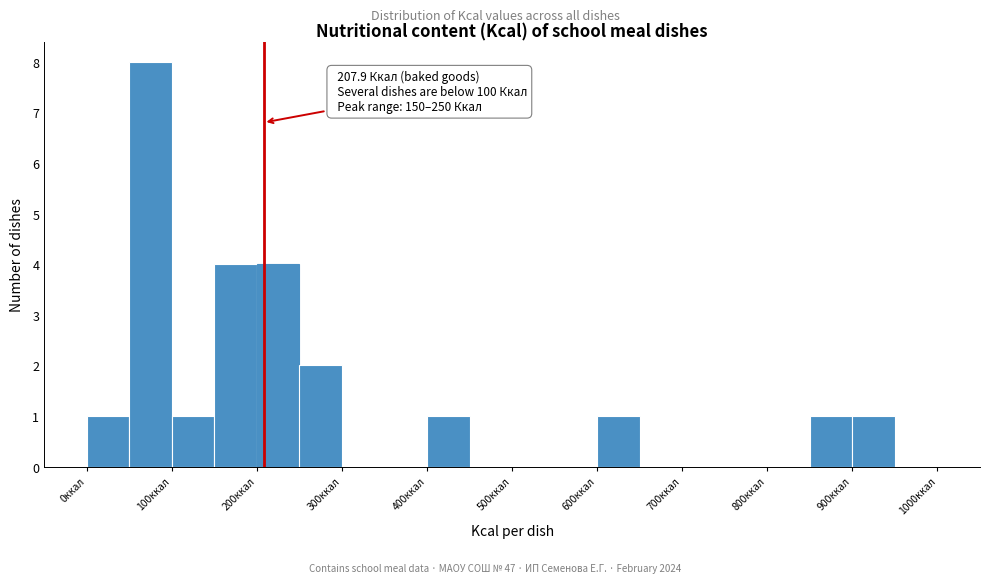

Over which range of the x-axis is the bar tallest?

50 to 100